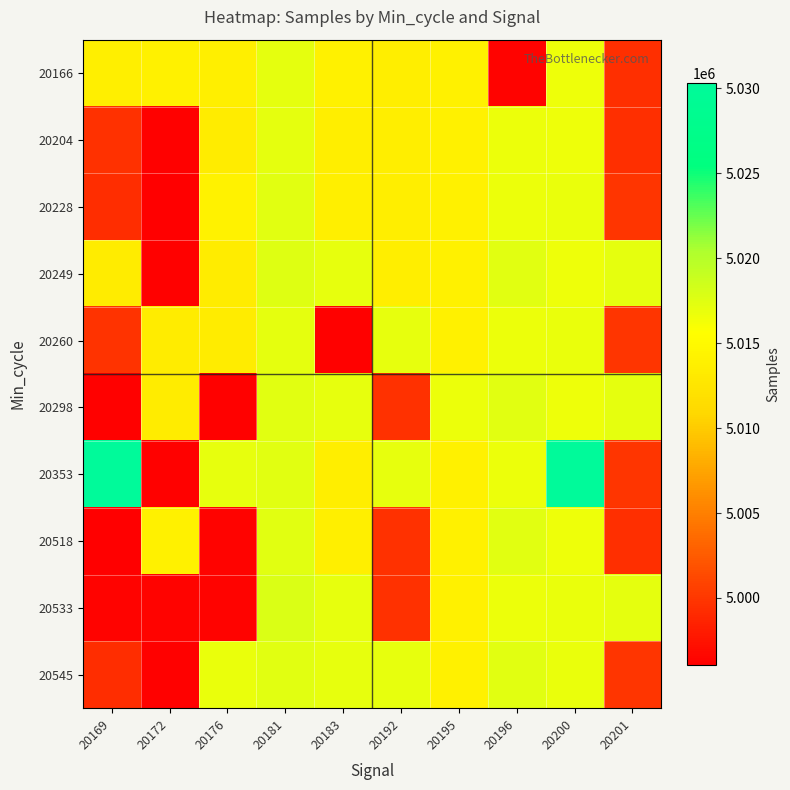

What is the difference between the highest and lowest values at 20196?

20986